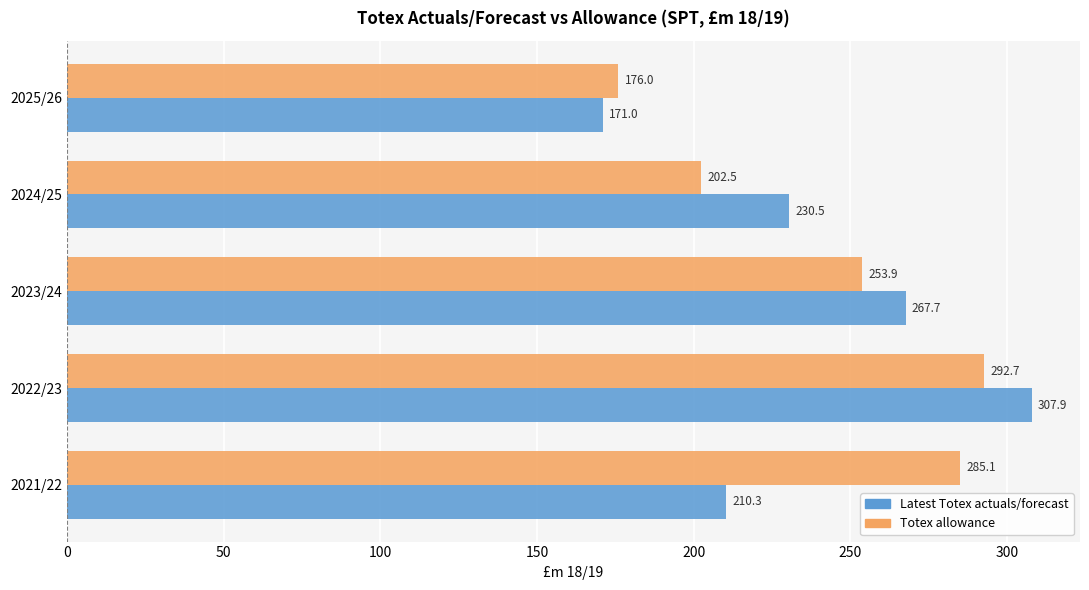

At which label is Latest Totex actuals/forecast closest to 239?

2024/25